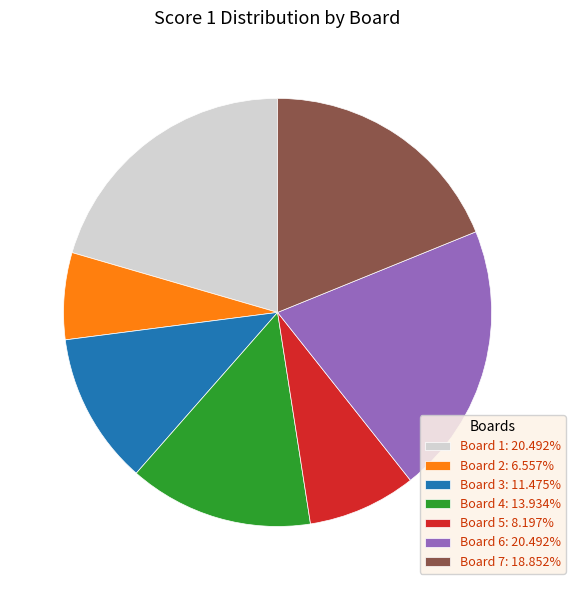

Do Board 7: 18.852% and Board 3: 11.475% together represent more than half of the pie?

No